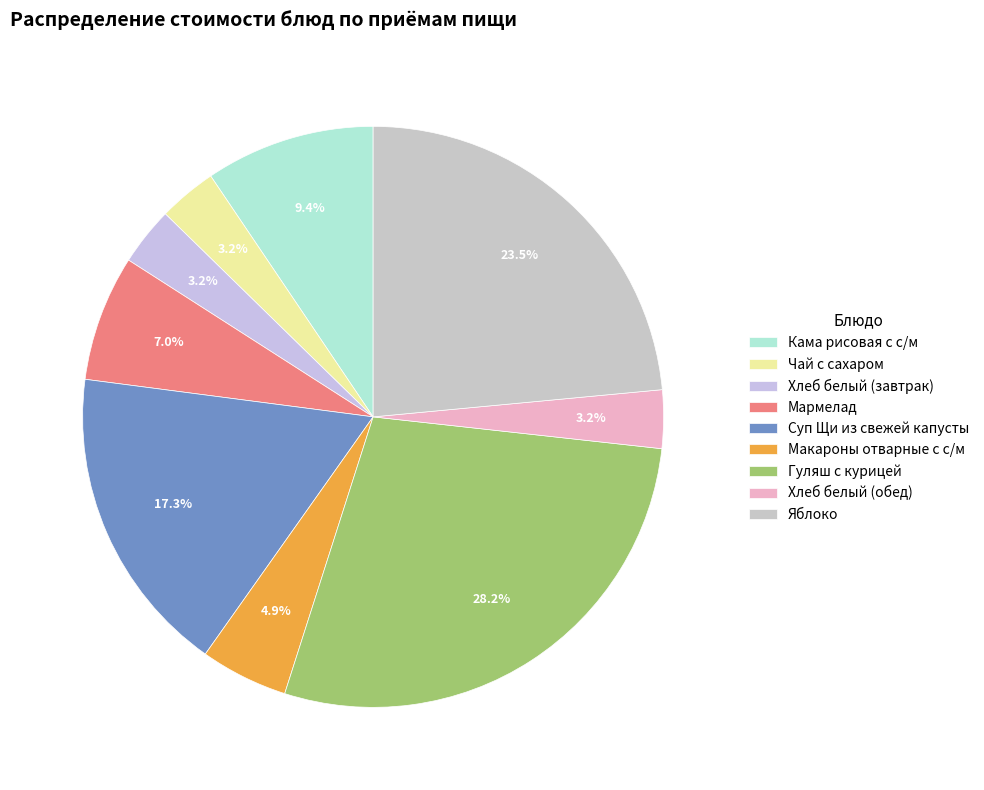

How many slices are in this pie chart?

9